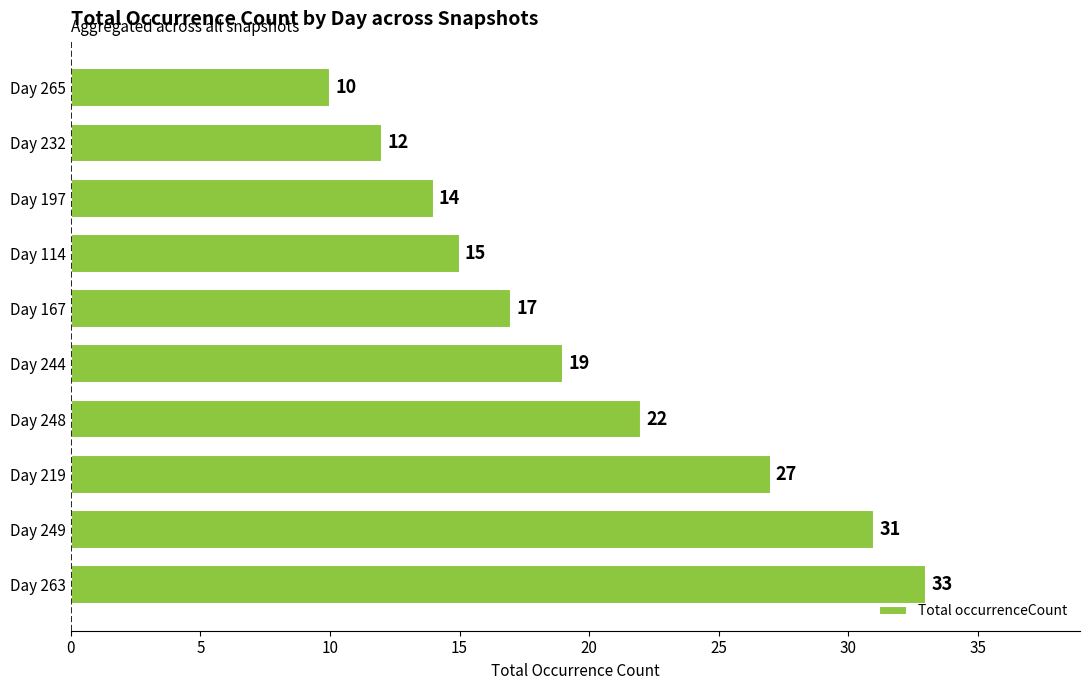

Reading bottom to top, list all the values displayed in this chart.

33	31	27	22	19	17	15	14	12	10